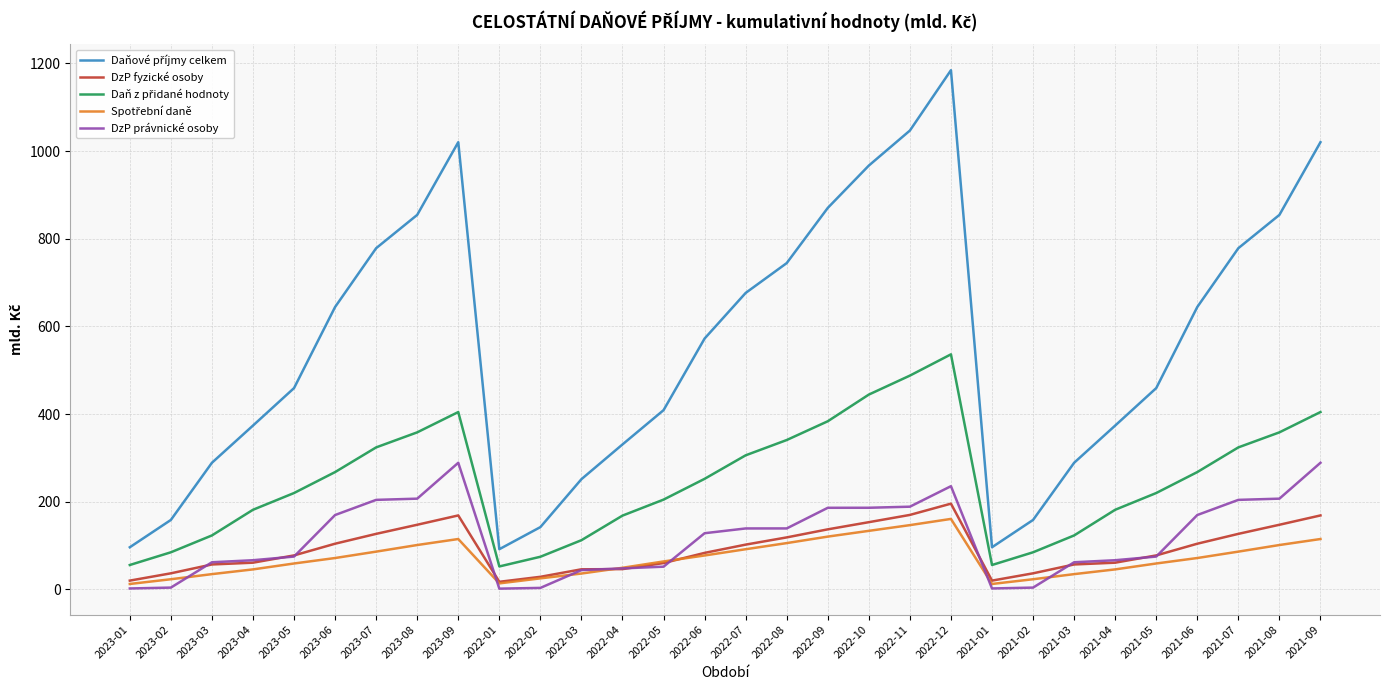

Does the chart display data point markers on the line(s)?

No